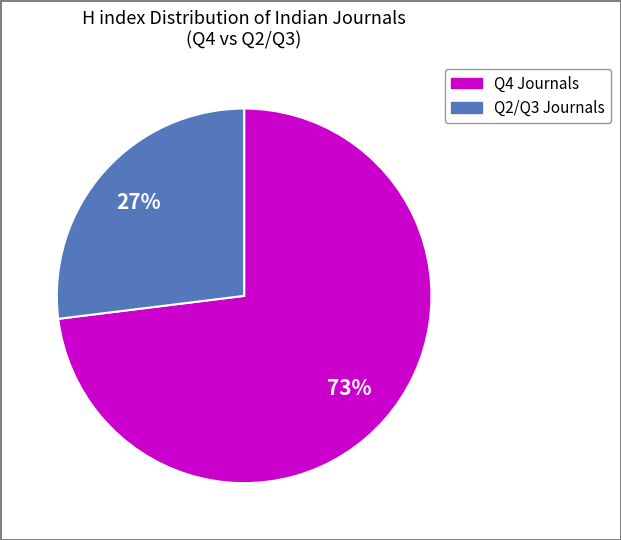

The Q2/Q3 Journals slice represents 19% of the pie. True or false?

False